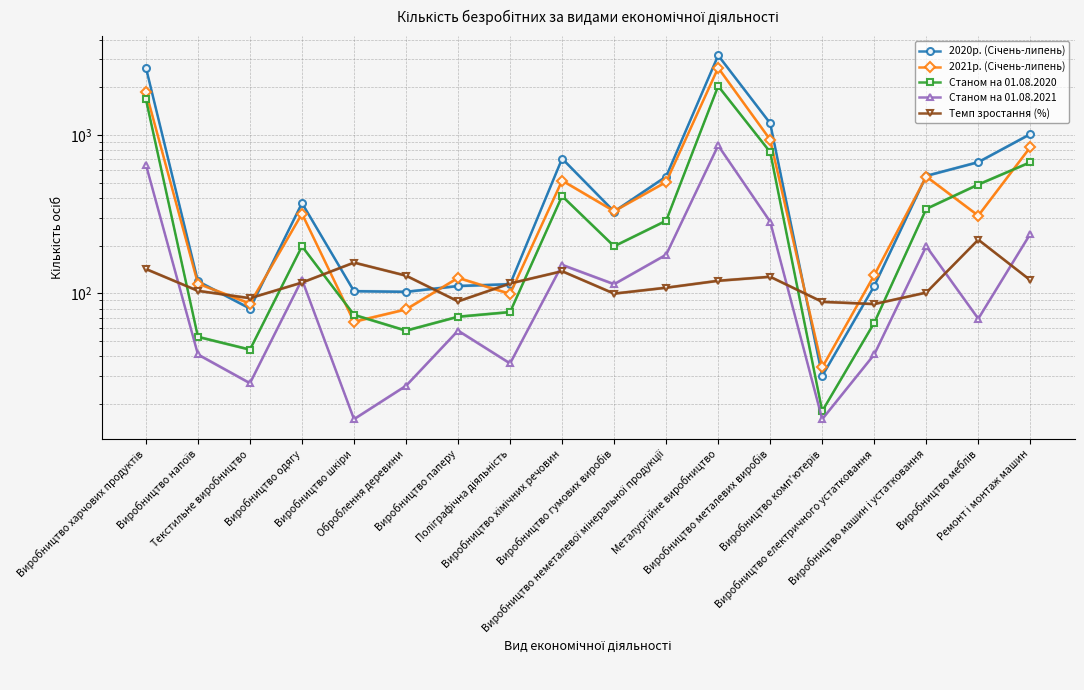

Reading left to right, list all the values displayed in this chart.

2020р. (Січень-липень): 2665.0	119.0	80.0	371.0	103.0	102.0	111.0	114.0	709.0	328.0	546.0	3181.0	1185.0	30.0	111.0	551.0	673.0	1012.0
2021р. (Січень-липень): 1874.0	115.0	86.0	318.0	66.0	79.0	125.0	99.0	515.0	330.0	504.0	2656.0	933.0	34.0	130.0	546.0	309.0	837.0
Станом на 01.08.2020: 1680.0	53.0	44.0	198.0	73.0	58.0	71.0	76.0	411.0	198.0	287.0	2036.0	779.0	18.0	65.0	341.0	486.0	672.0
Станом на 01.08.2021: 649.0	41.0	27.0	122.0	16.0	26.0	58.0	36.0	151.0	114.0	175.0	858.0	283.0	16.0	41.0	198.0	69.0	237.0
Темп зростання (%): 142.2	103.5	93.0	116.7	156.1	129.1	88.8	115.2	137.7	99.4	108.3	119.8	127.0	88.2	85.4	100.9	217.8	120.9